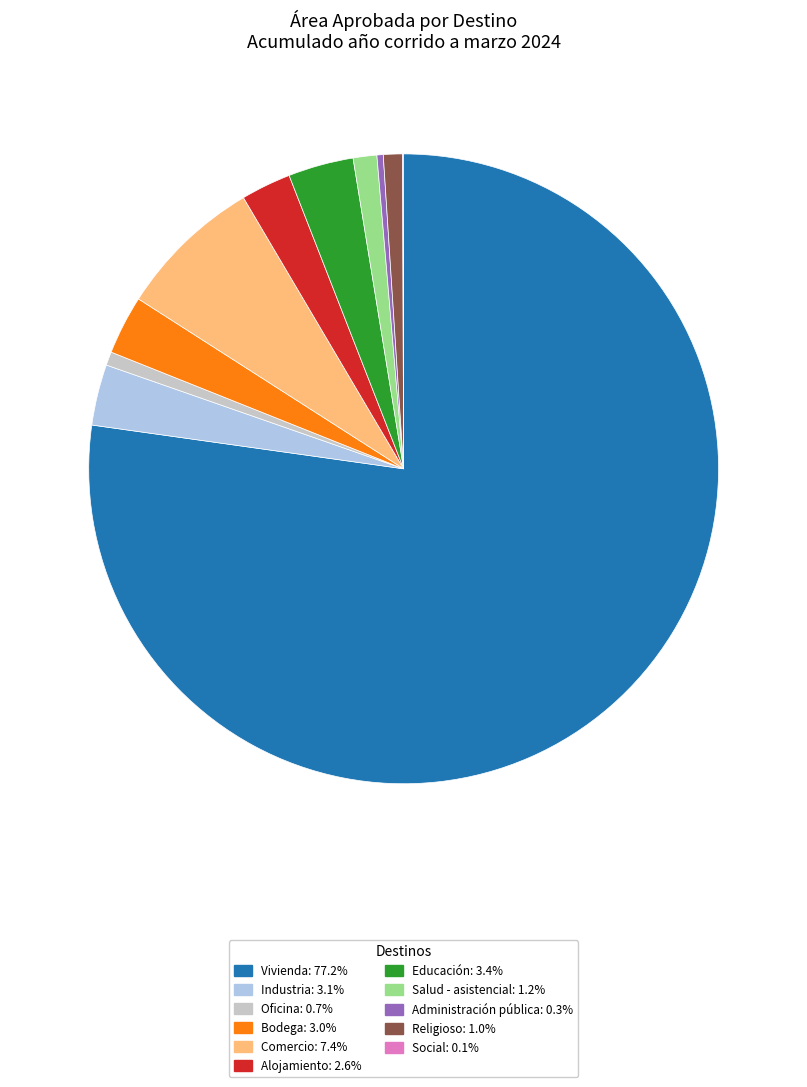

Is there a majority slice in this chart?

Yes